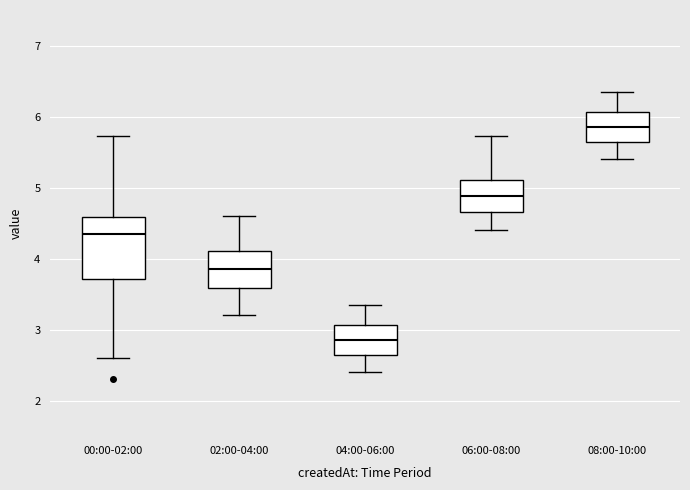

Comparing the boxes themselves (not the whiskers), which one is the tallest?

00:00-02:00